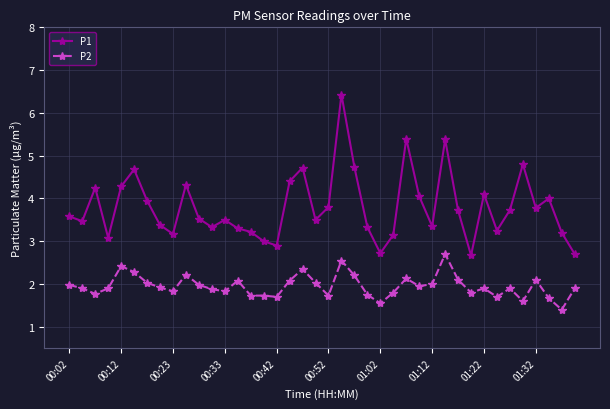

What is the sum of all P2 values?

78.1